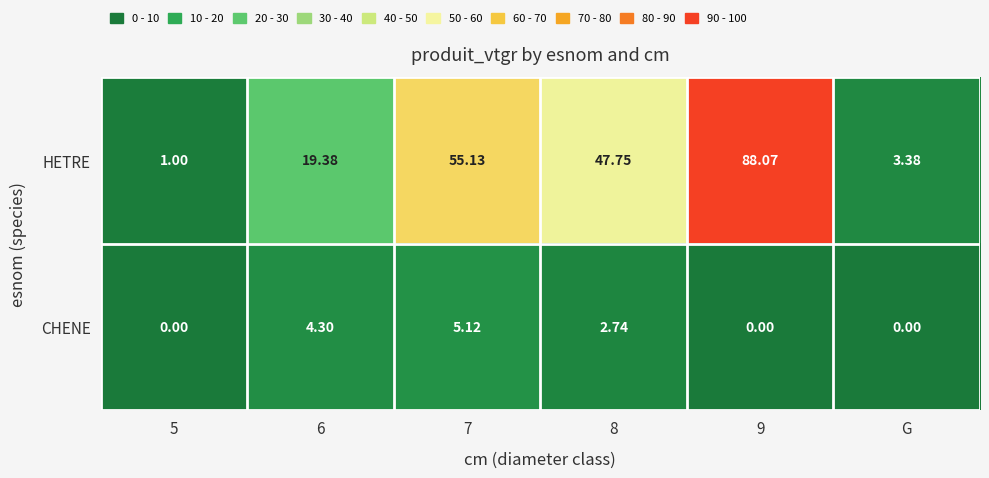

Rank the series at G from lowest to highest value.

CHENE, HETRE